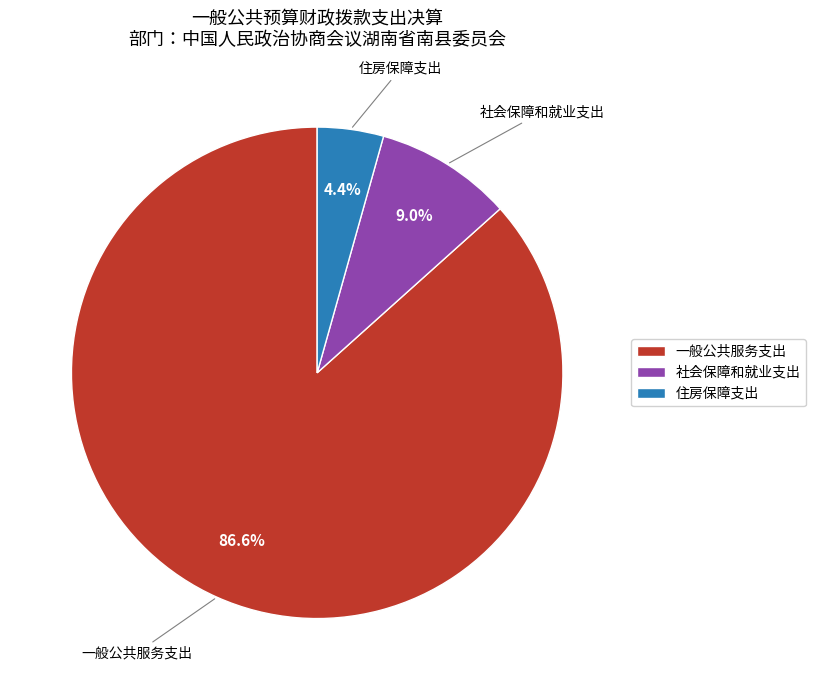

Combined, do 一般公共服务支出 and 社会保障和就业支出 account for over 50%?

Yes